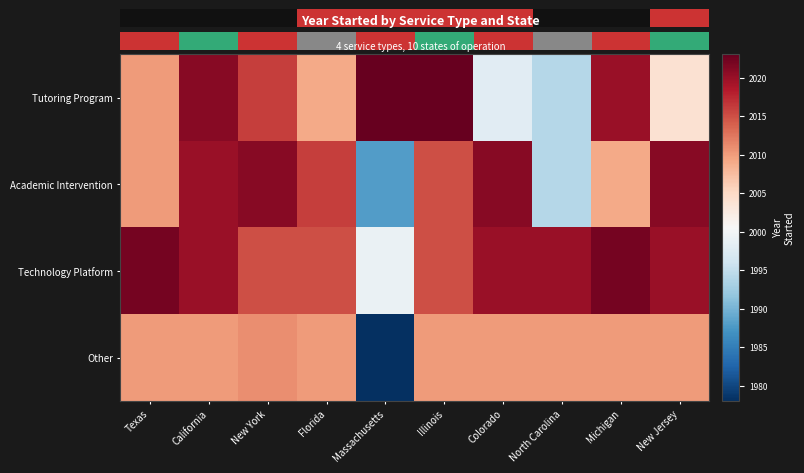

List the labels in order of Technology Platform value, smallest first.

Massachusetts, New York, Florida, Illinois, California, Colorado, North Carolina, New Jersey, Texas, Michigan